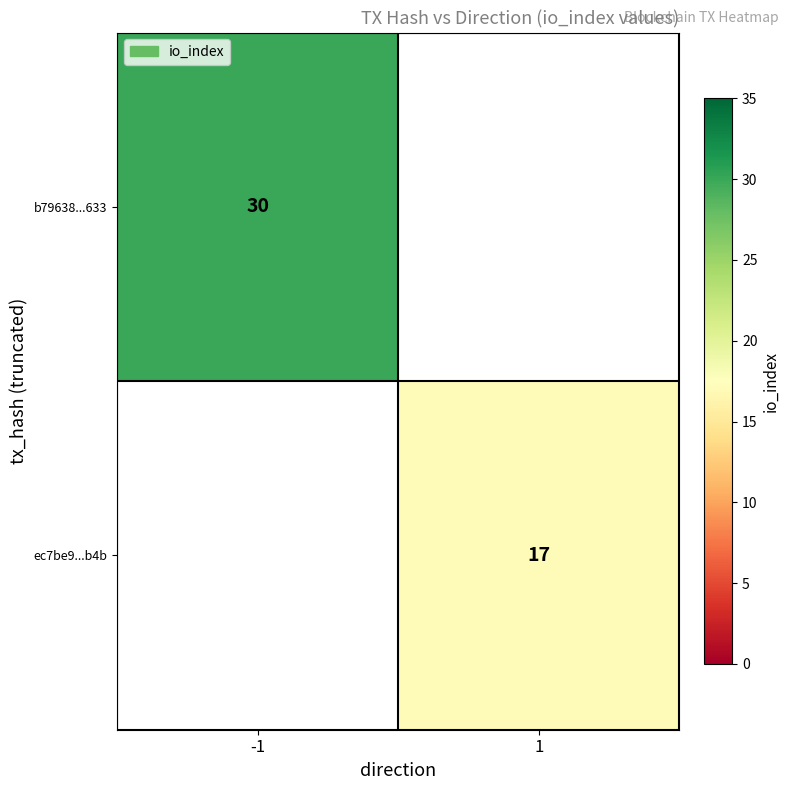

Is it true that ec7be9...b4b equals 17 at 1?

True